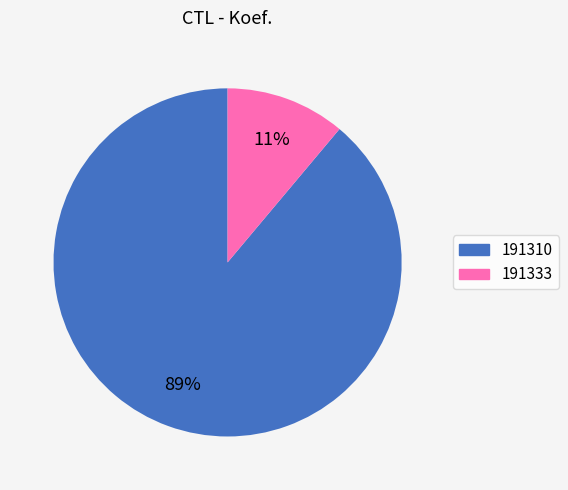

True or false: 191310 accounts for 99% of the total.

False